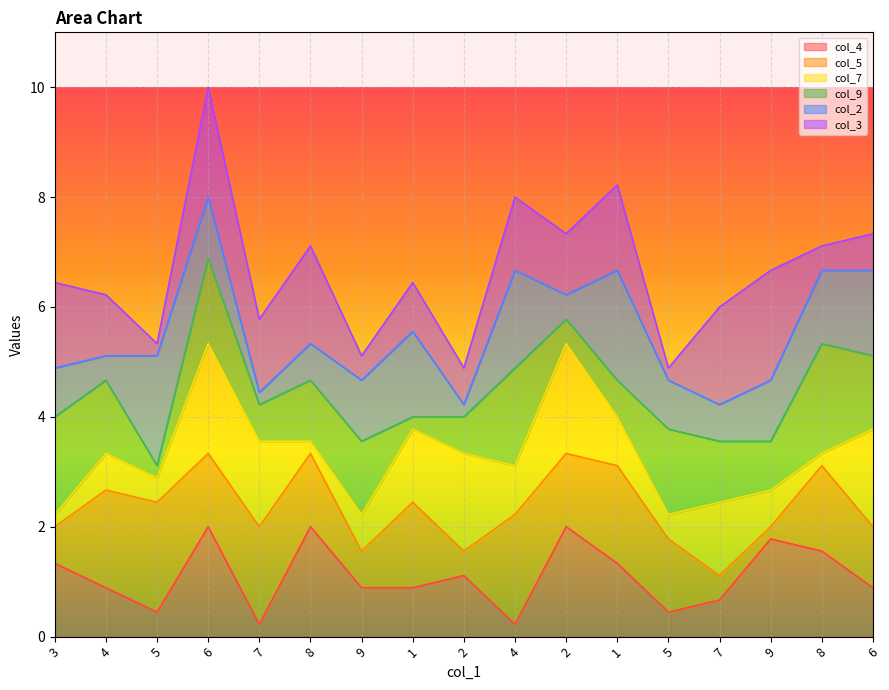

The col_5 series shows 6 at 8. True or false?

True